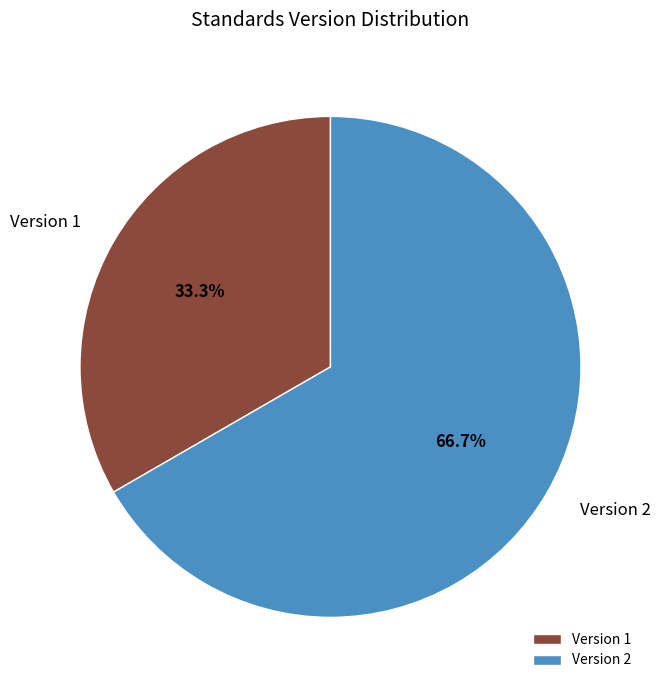

How many segments does this pie chart have?

2